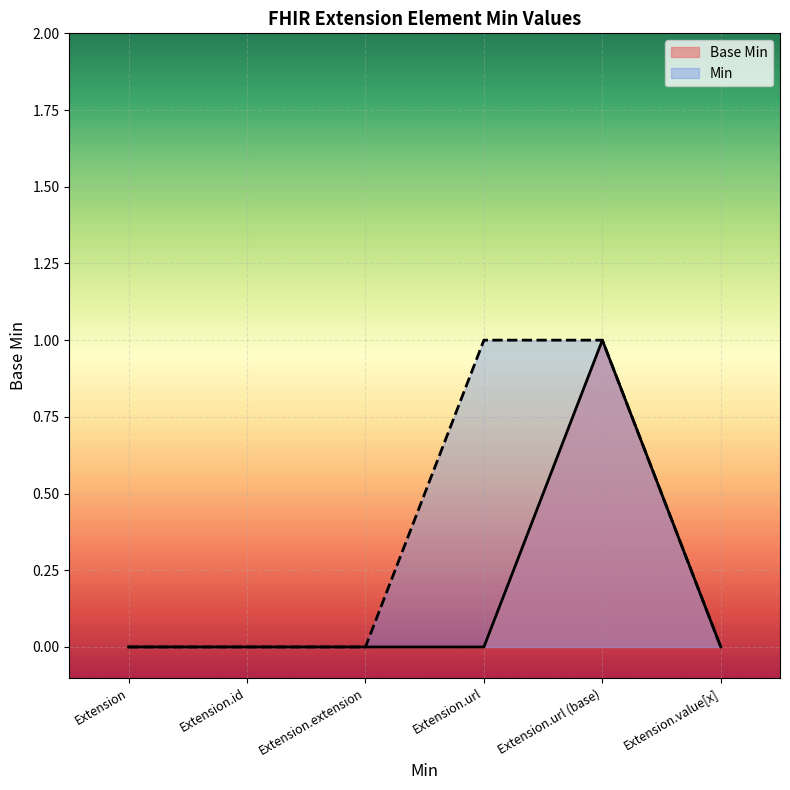

Where is the data nearest to the value 0?

Extension